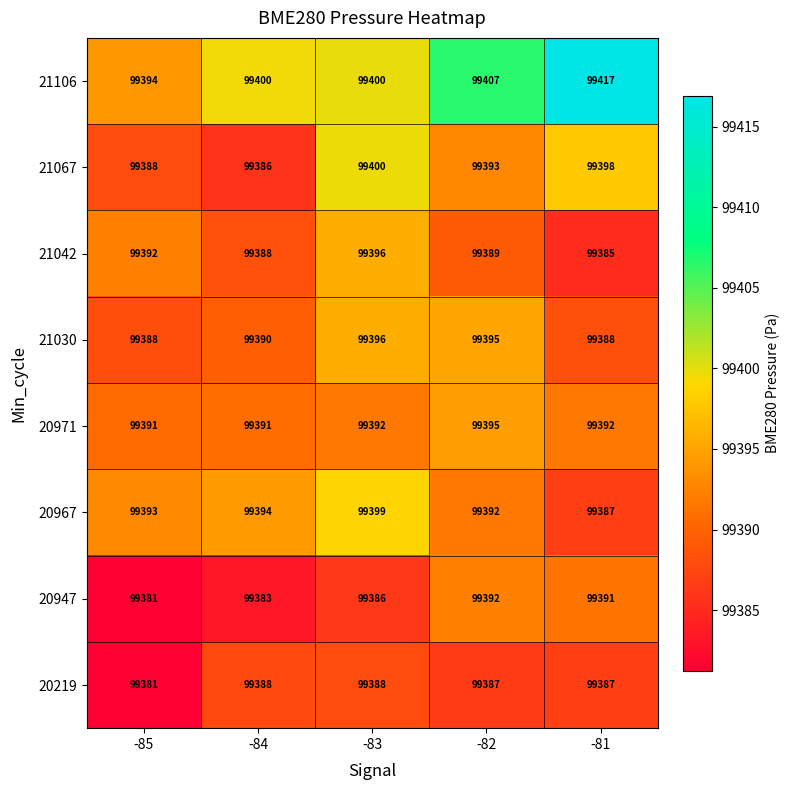

Rank the categories by 20967 value from highest to lowest.

-83, -84, -85, -82, -81